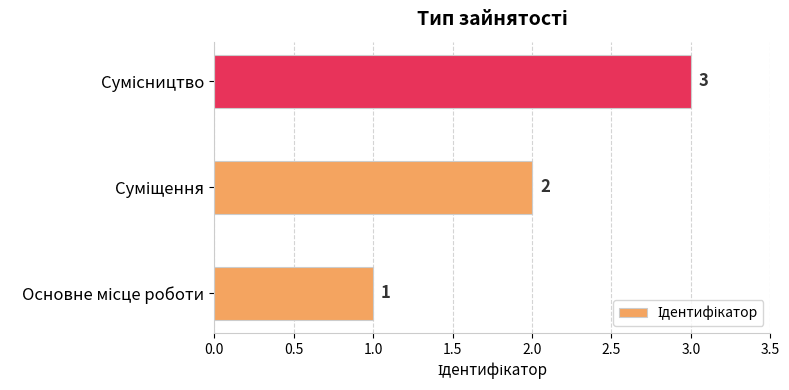

How many values are between 1 and 3?

3